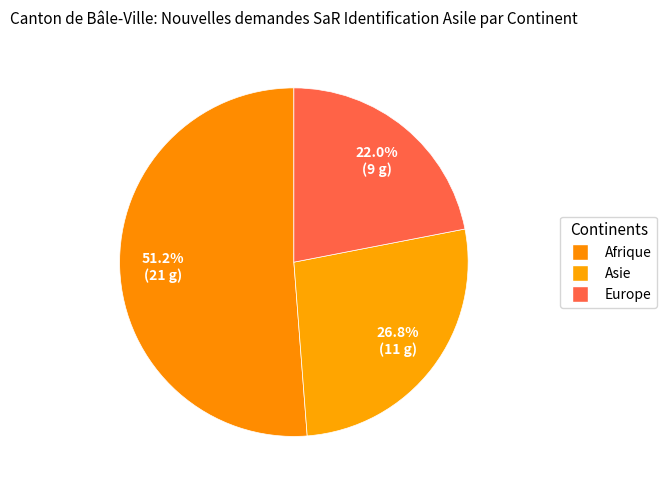

True or false: Europe accounts for 22% of the total.

True